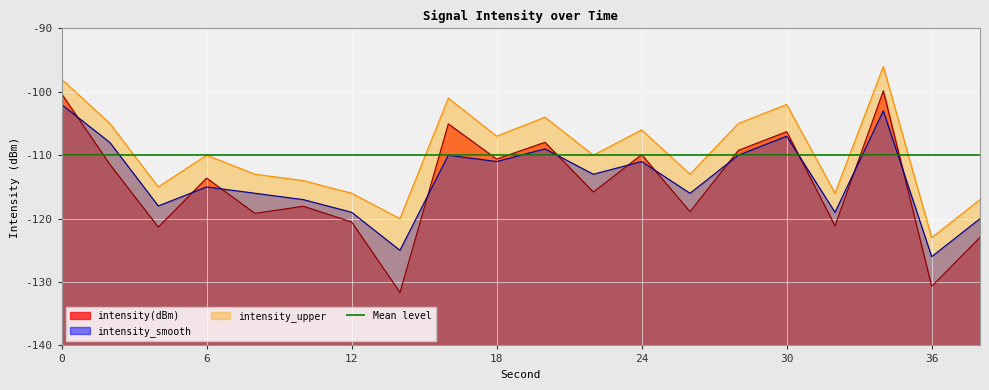

Which series has the largest total across all categories?

intensity_upper